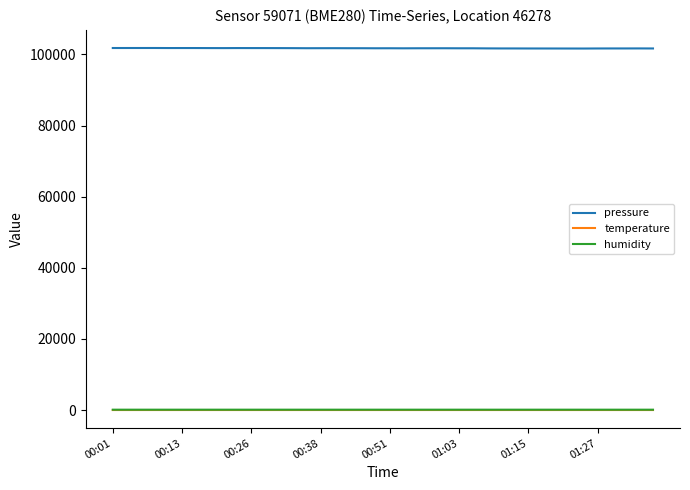

True or false: pressure and temperature cross at least once.

False